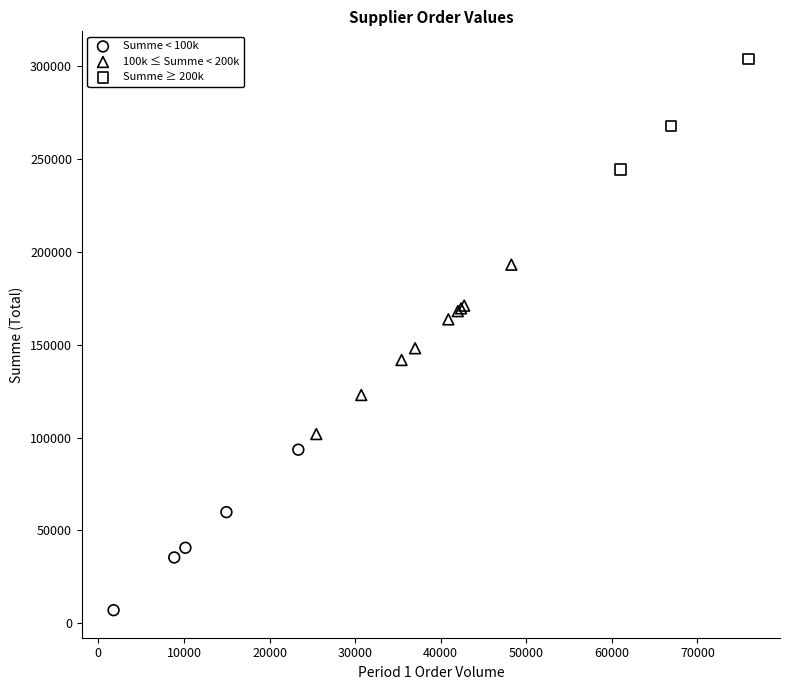

Which series has the largest Y range (max minus min)?

100k ≤ Summe < 200k